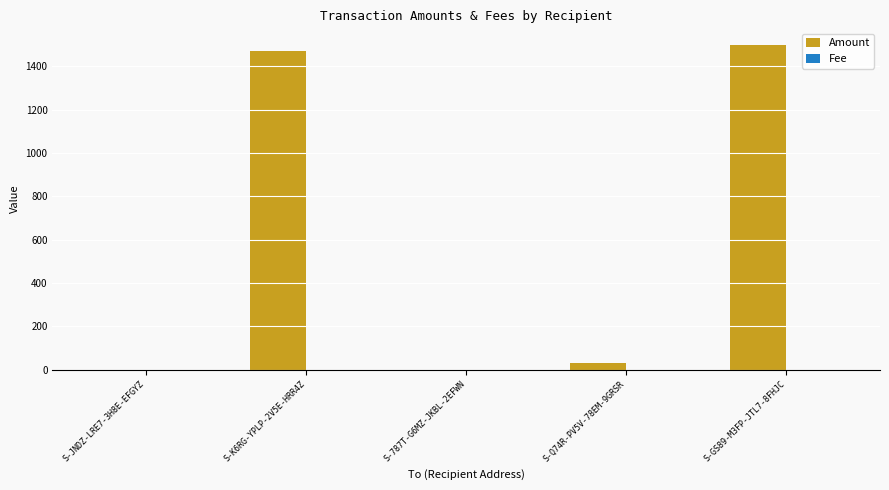

Between S-Q74R-PV5V-78EM-9GRSR and S-GS89-M3FP-JTL7-8FHJC, which series saw the biggest shift?

Amount